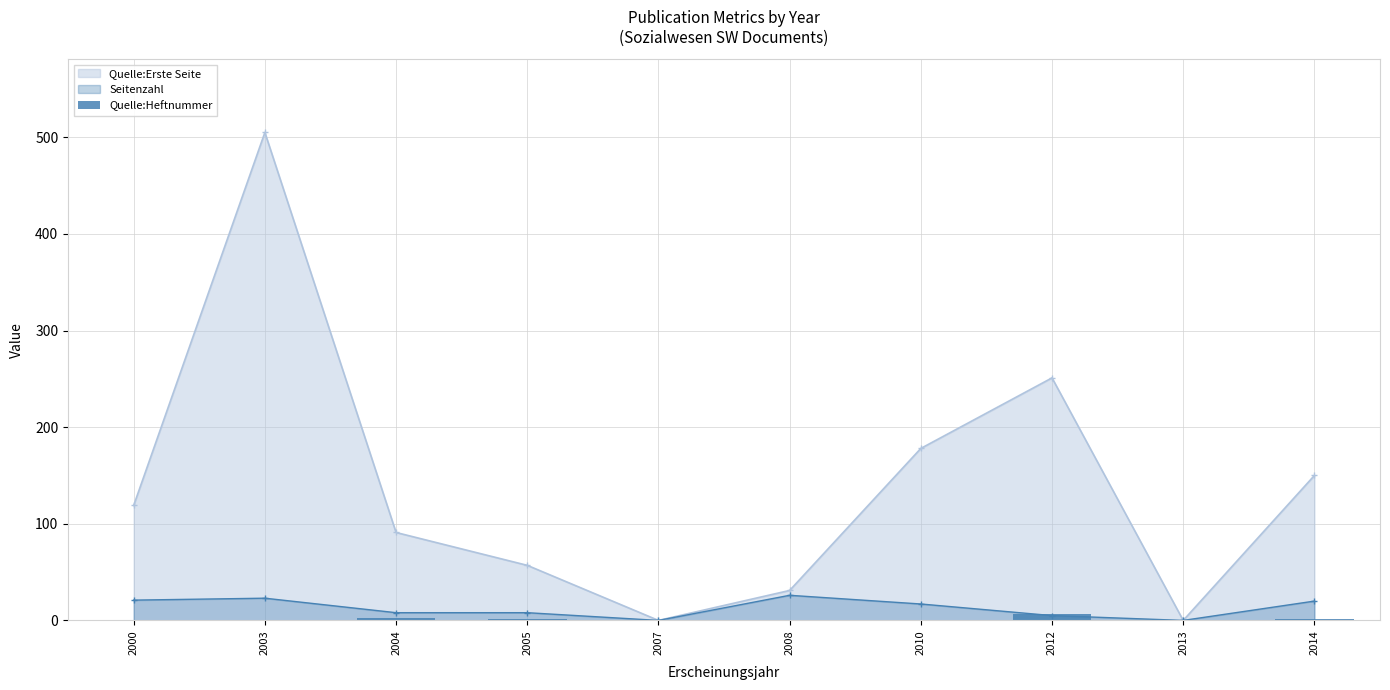

Reading left to right, transcribe all the data shown in this chart.

2000=0	2003=0	2004=2	2005=1	2007=0	2008=0	2010=0	2012=7	2013=0	2014=1